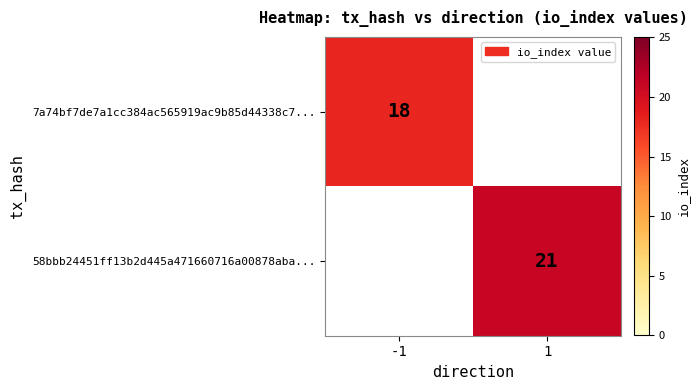

How many categories are shown in the chart?

2